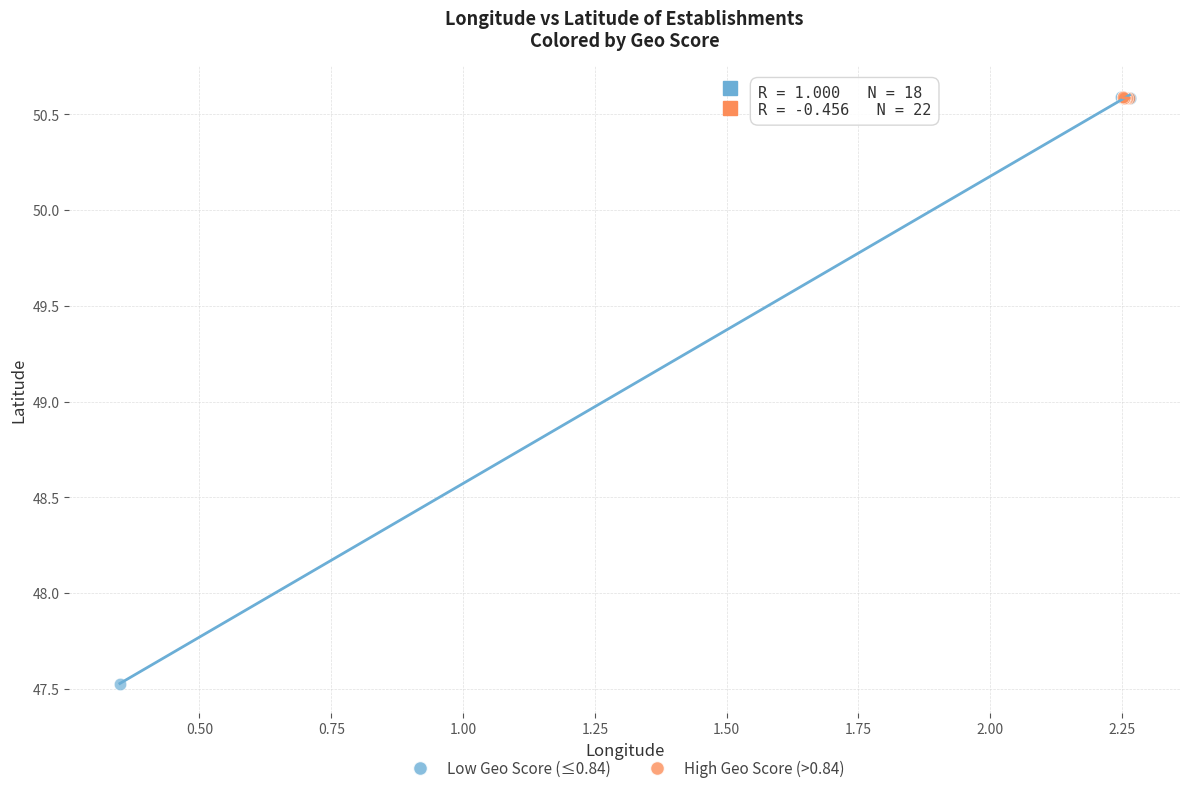

Which series has the largest Y range (max minus min)?

Low Geo Score (≤0.84)